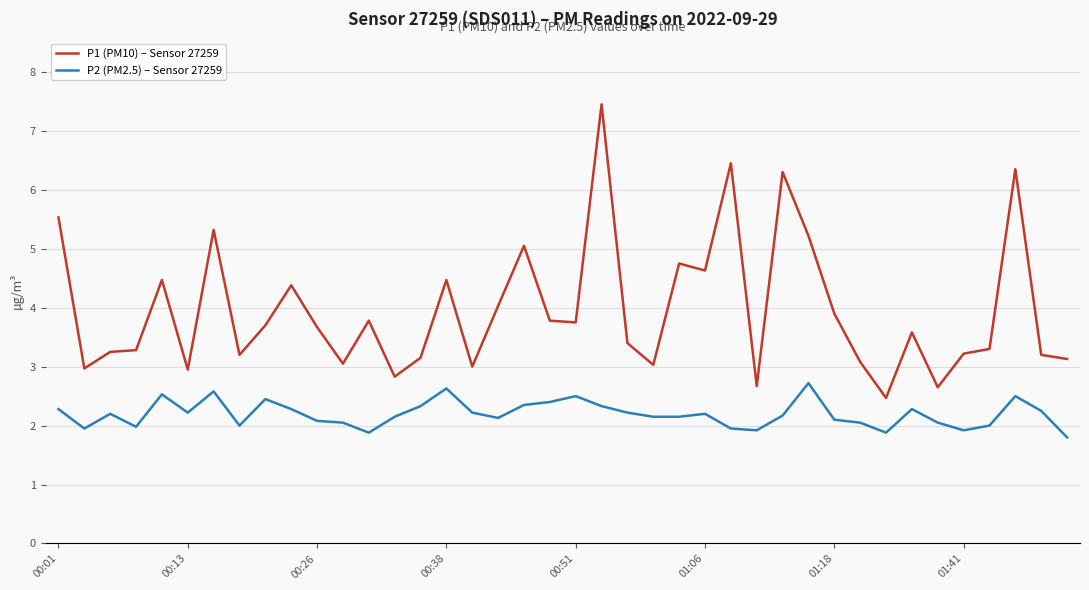

Which series has the largest total across all categories?

P1 (PM10) – Sensor 27259